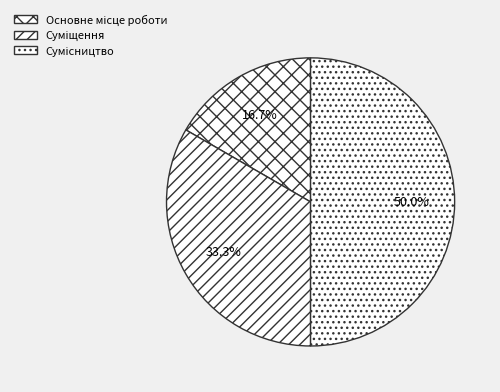

Between Сумісництво and Основне місце роботи, which is larger?

Сумісництво